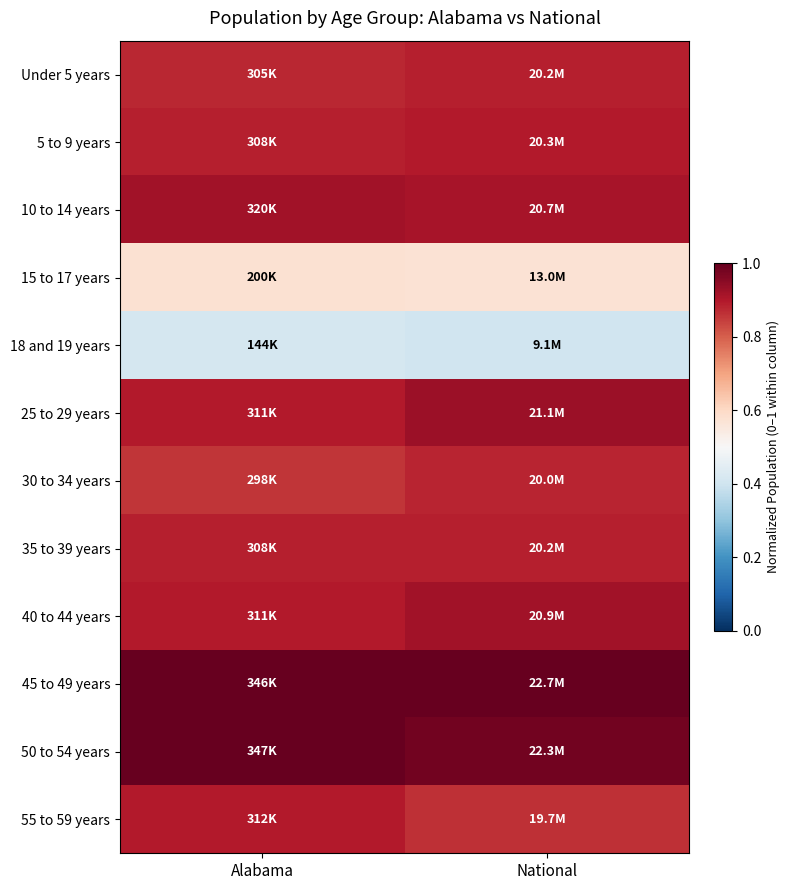

Reading left to right, extract all data points from this chart.

Under 5 years: Alabama=0.9	National=0.9
5 to 9 years: Alabama=0.9	National=0.9
10 to 14 years: Alabama=0.9	National=0.9
15 to 17 years: Alabama=0.6	National=0.6
18 and 19 years: Alabama=0.4	National=0.4
25 to 29 years: Alabama=0.9	National=0.9
30 to 34 years: Alabama=0.9	National=0.9
35 to 39 years: Alabama=0.9	National=0.9
40 to 44 years: Alabama=0.9	National=0.9
45 to 49 years: Alabama=1.0	National=1.0
50 to 54 years: Alabama=1.0	National=1.0
55 to 59 years: Alabama=0.9	National=0.9